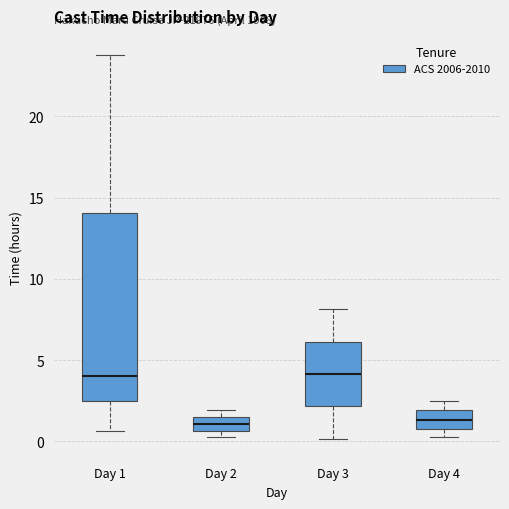

Comparing the boxes themselves (not the whiskers), which one is the tallest?

Day 1